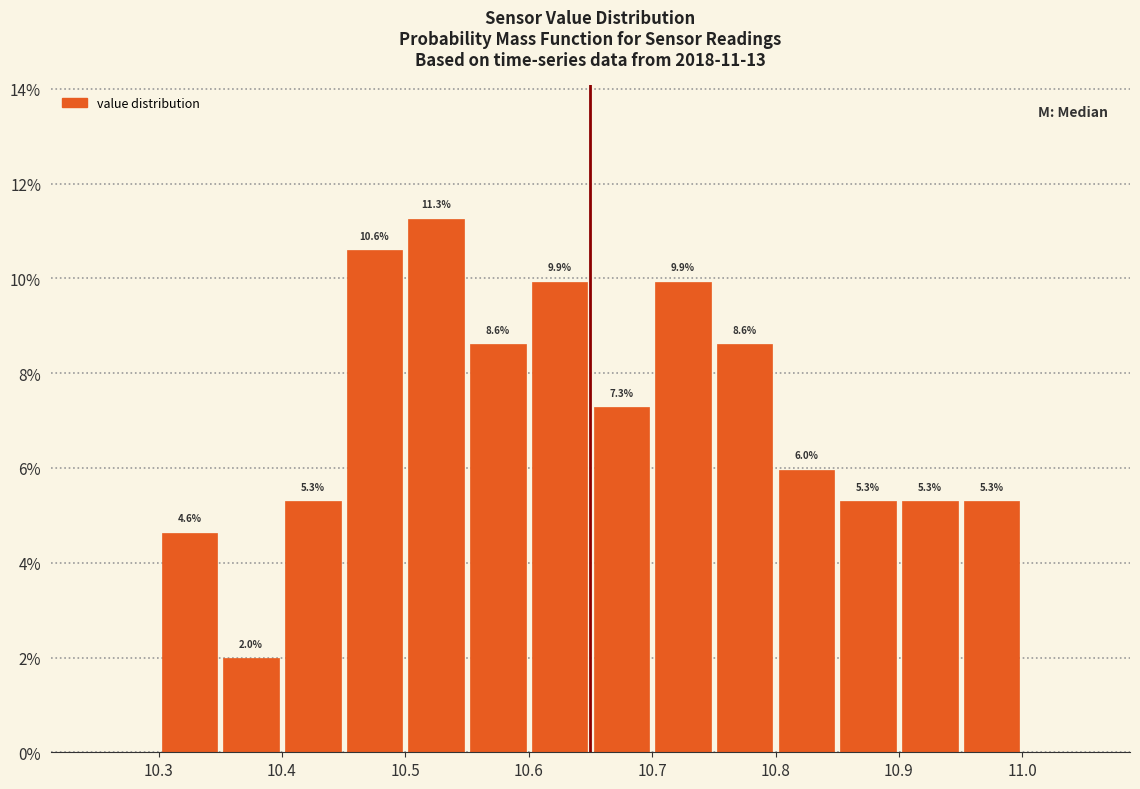

Which range on the x-axis has the tallest bar?

10.50 to 10.55